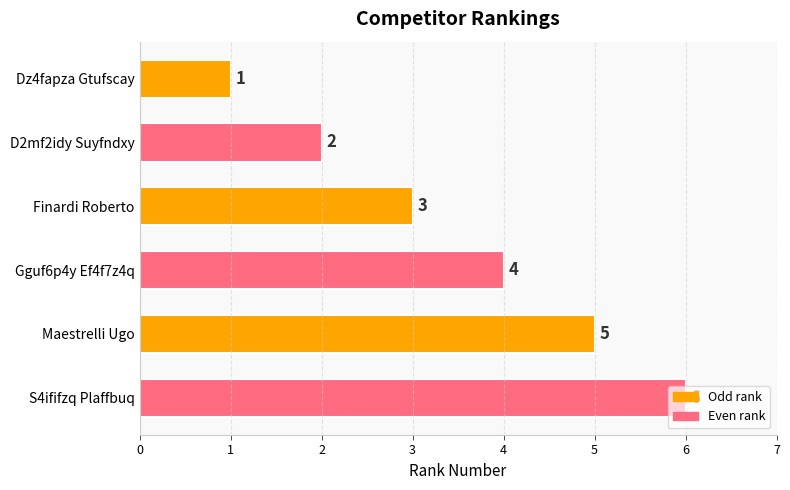

Is it true that the value at Finardi Roberto is 3?

True